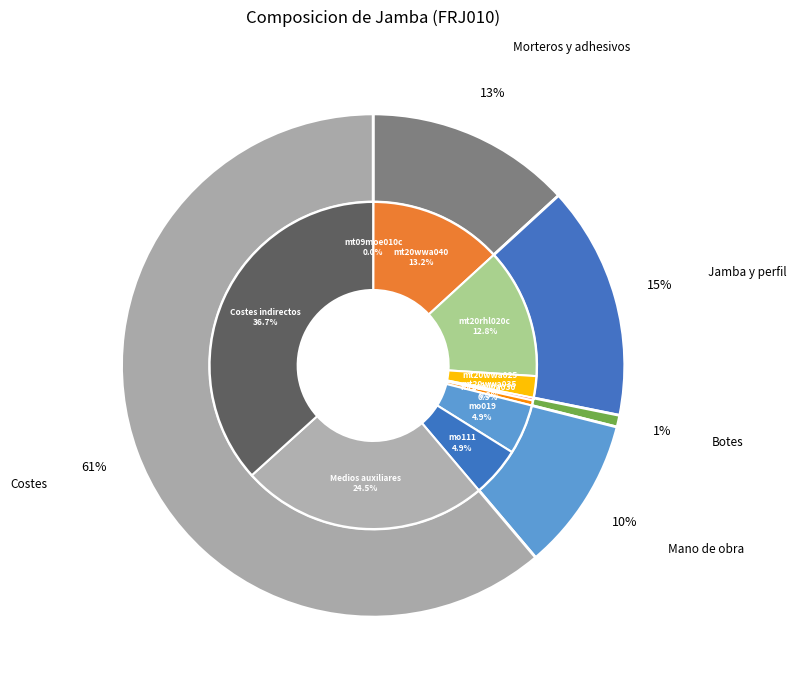

What percentage is the Costes indirectos slice, to the nearest percent?

37%